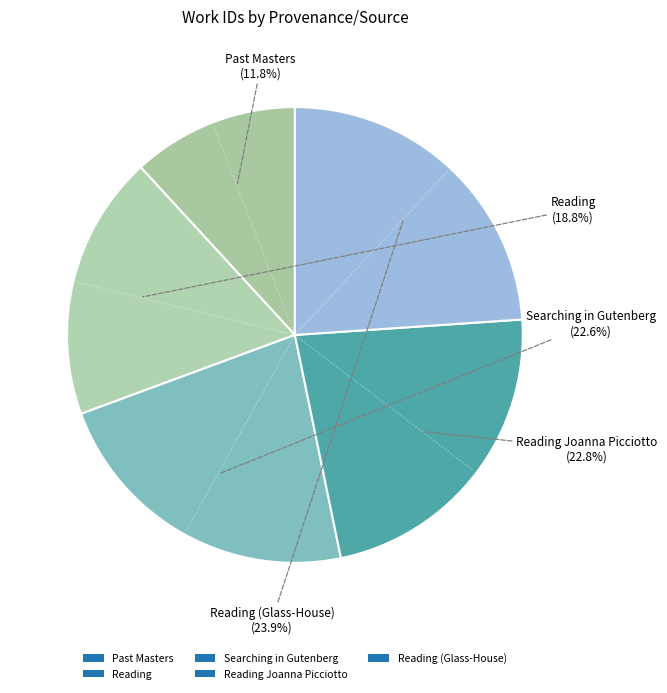

Rank the categories by value from highest to lowest.

Reading (Glass-House), Reading Joanna Picciotto, Searching in Gutenberg, Reading, Past Masters